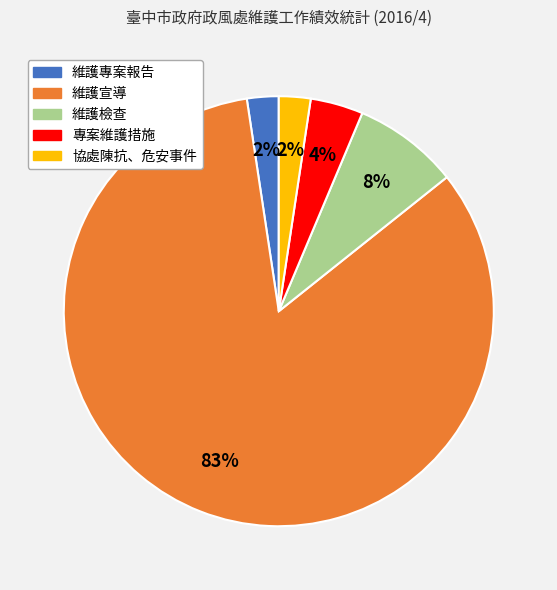

Is the sum of 維護專案報告 and 協處陳抗、危安事件 greater than half?

No